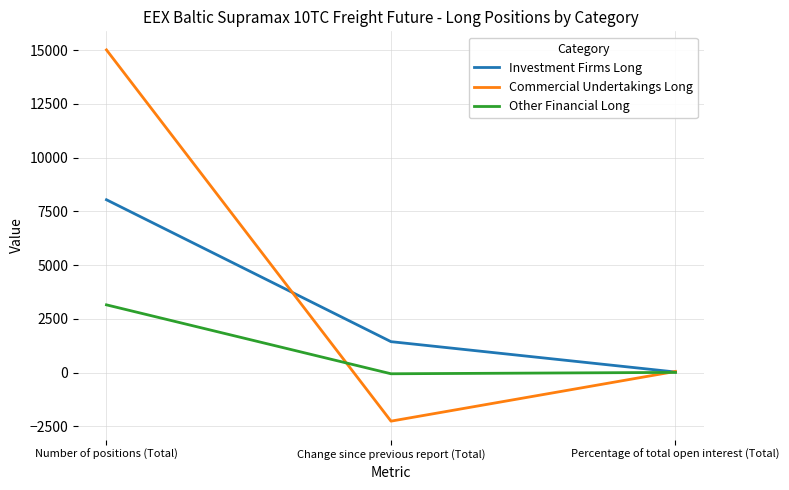

Which series has the largest total across all categories?

Commercial Undertakings Long